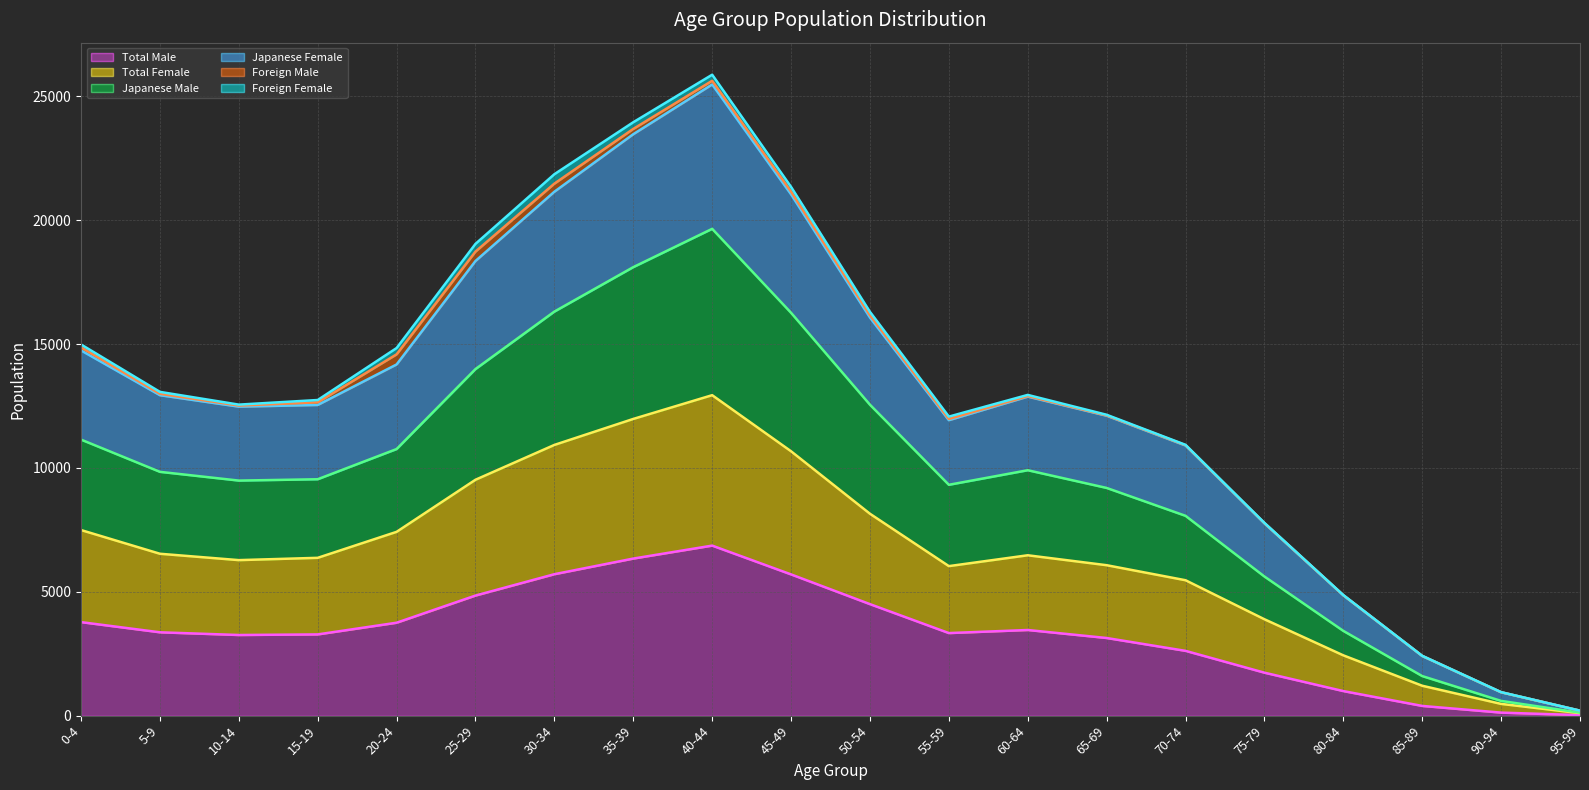

Where is the first local maximum for Japanese Male?

40-44